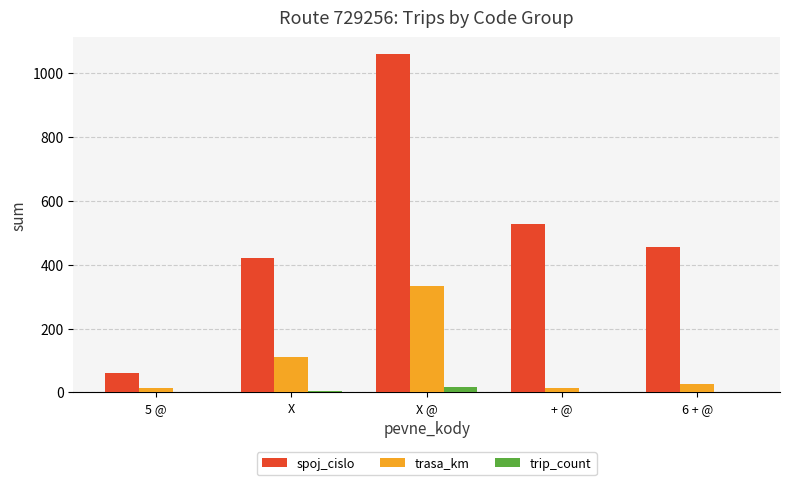

What is the difference between the spoj_cislo values at 5 @ and X?

361